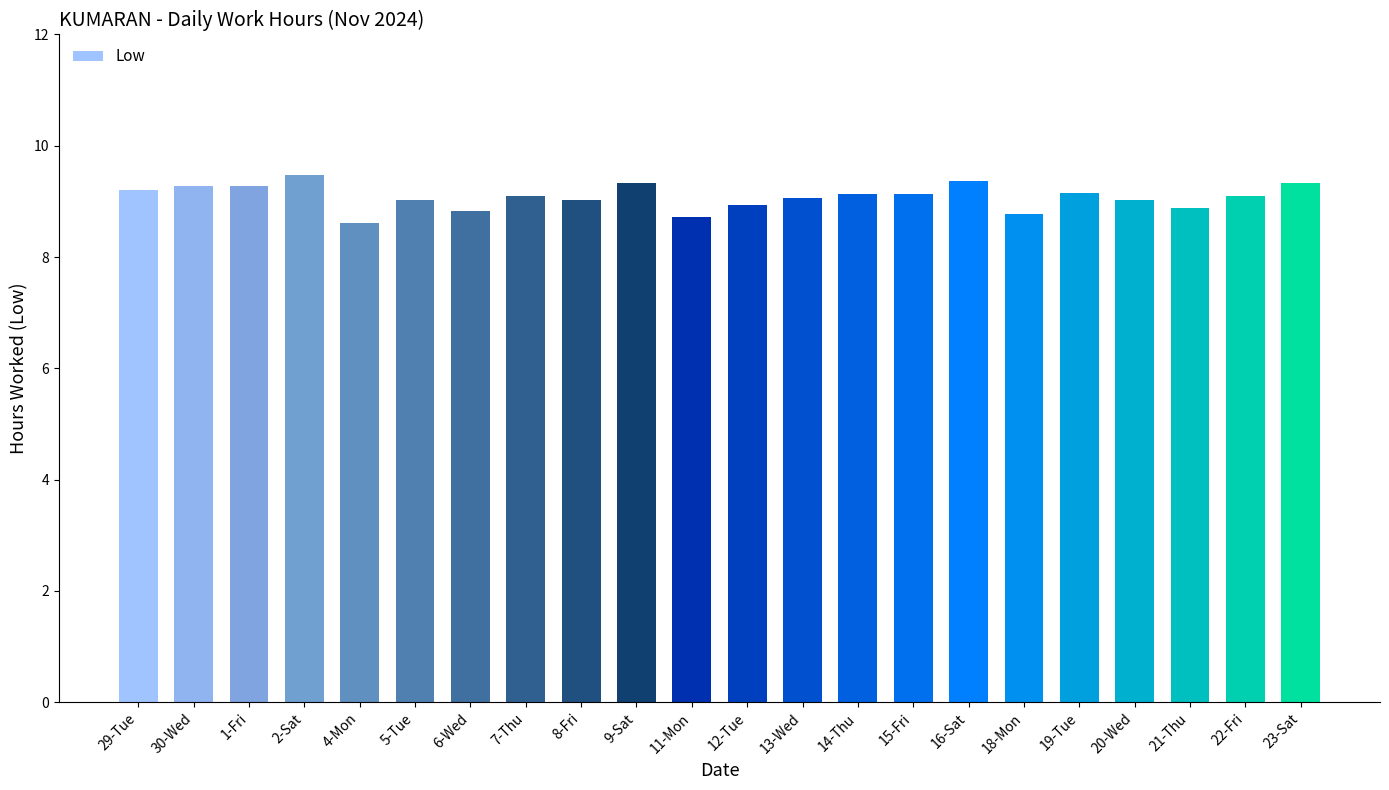

Does the chart contain stacked bars?

No